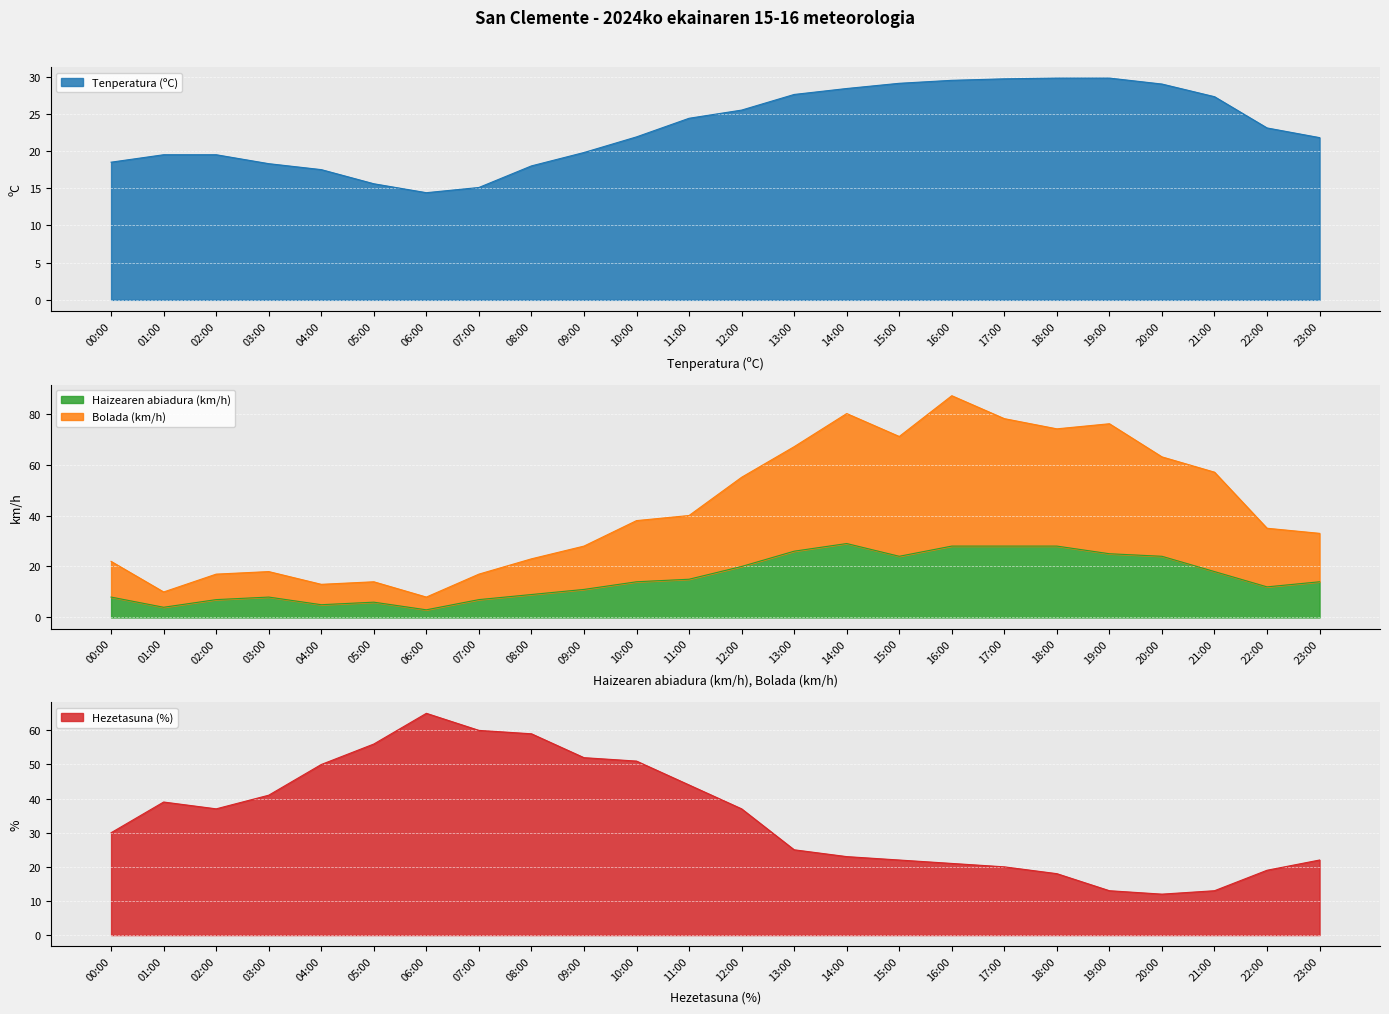

The Bolada (km/h) series shows 33.0 at 23:00. True or false?

True